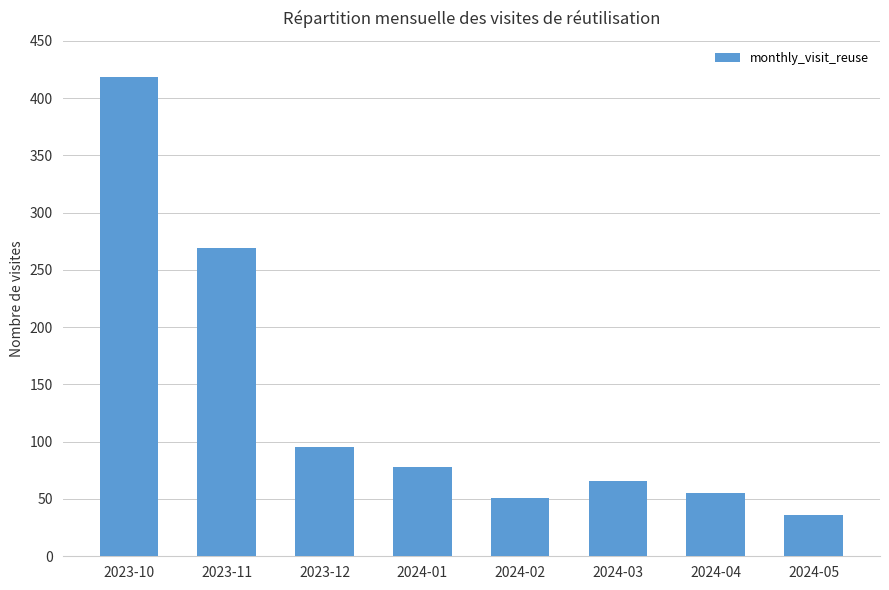

Read the value at 2023-10.

418